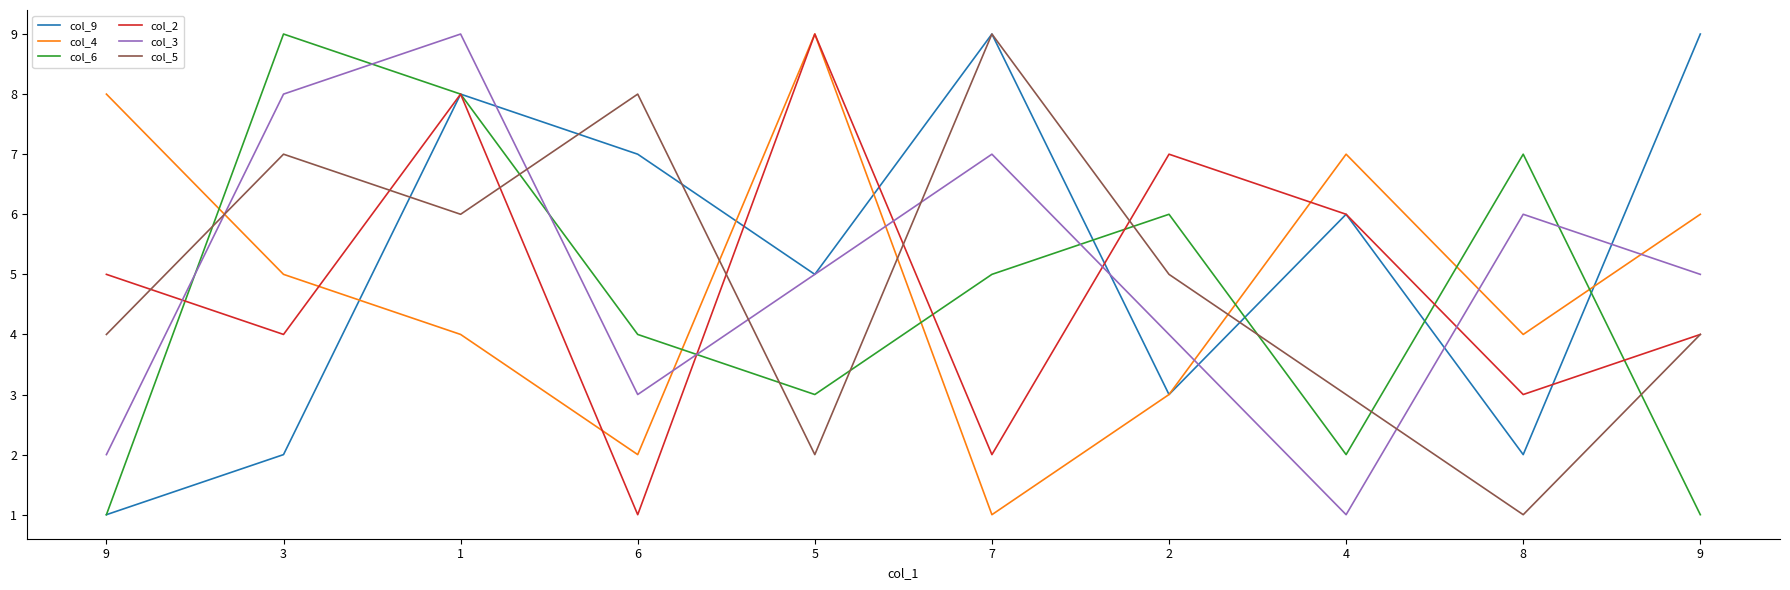

Which has a higher value, 9 or 8?

9